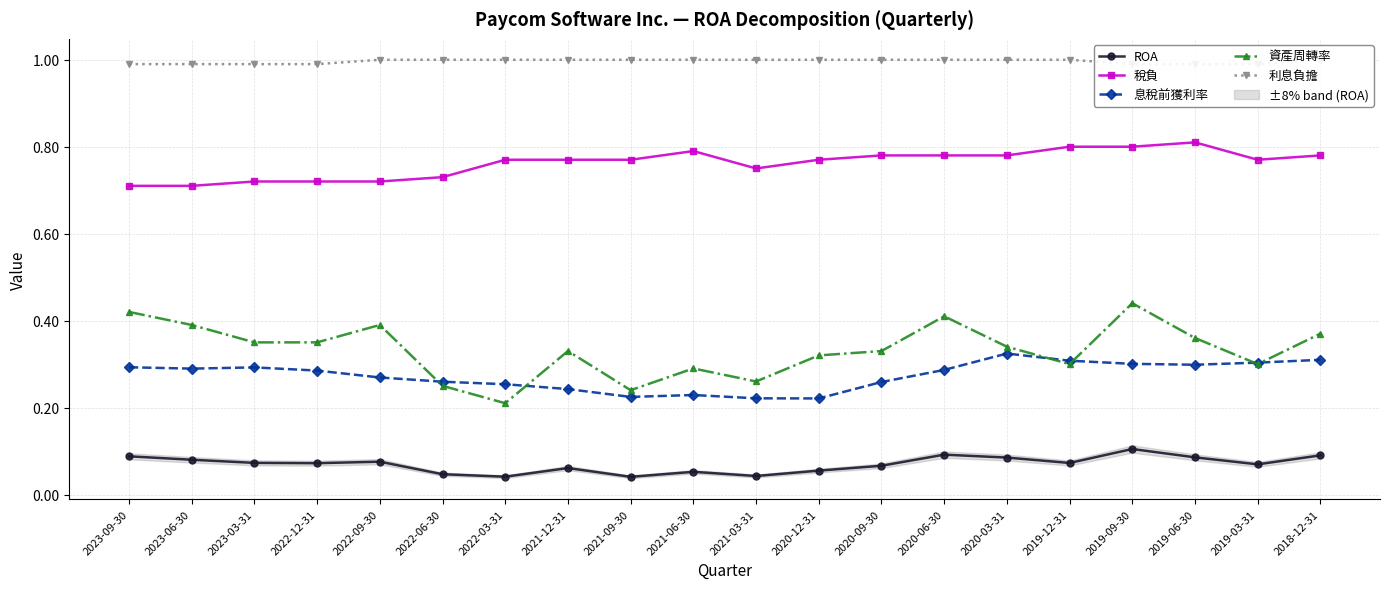

True or false: ROA and 資產周轉率 intersect in this chart.

False